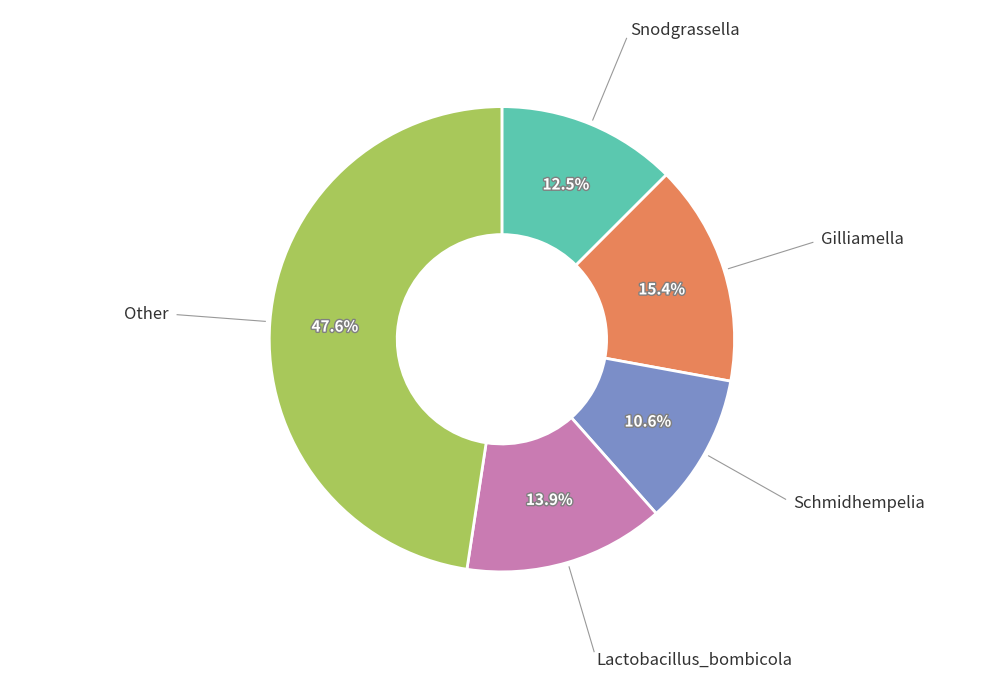

Is there a majority slice in this chart?

No